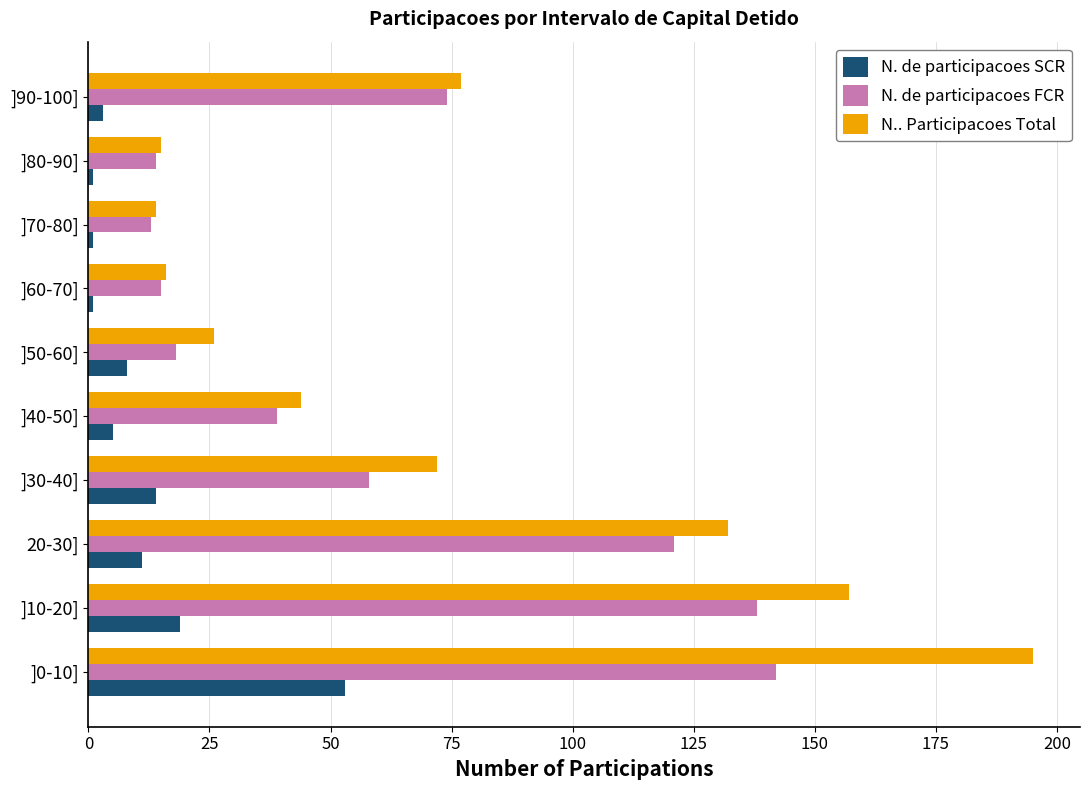

What is the difference between the maximum and minimum values in the N. de participacoes FCR series?

129